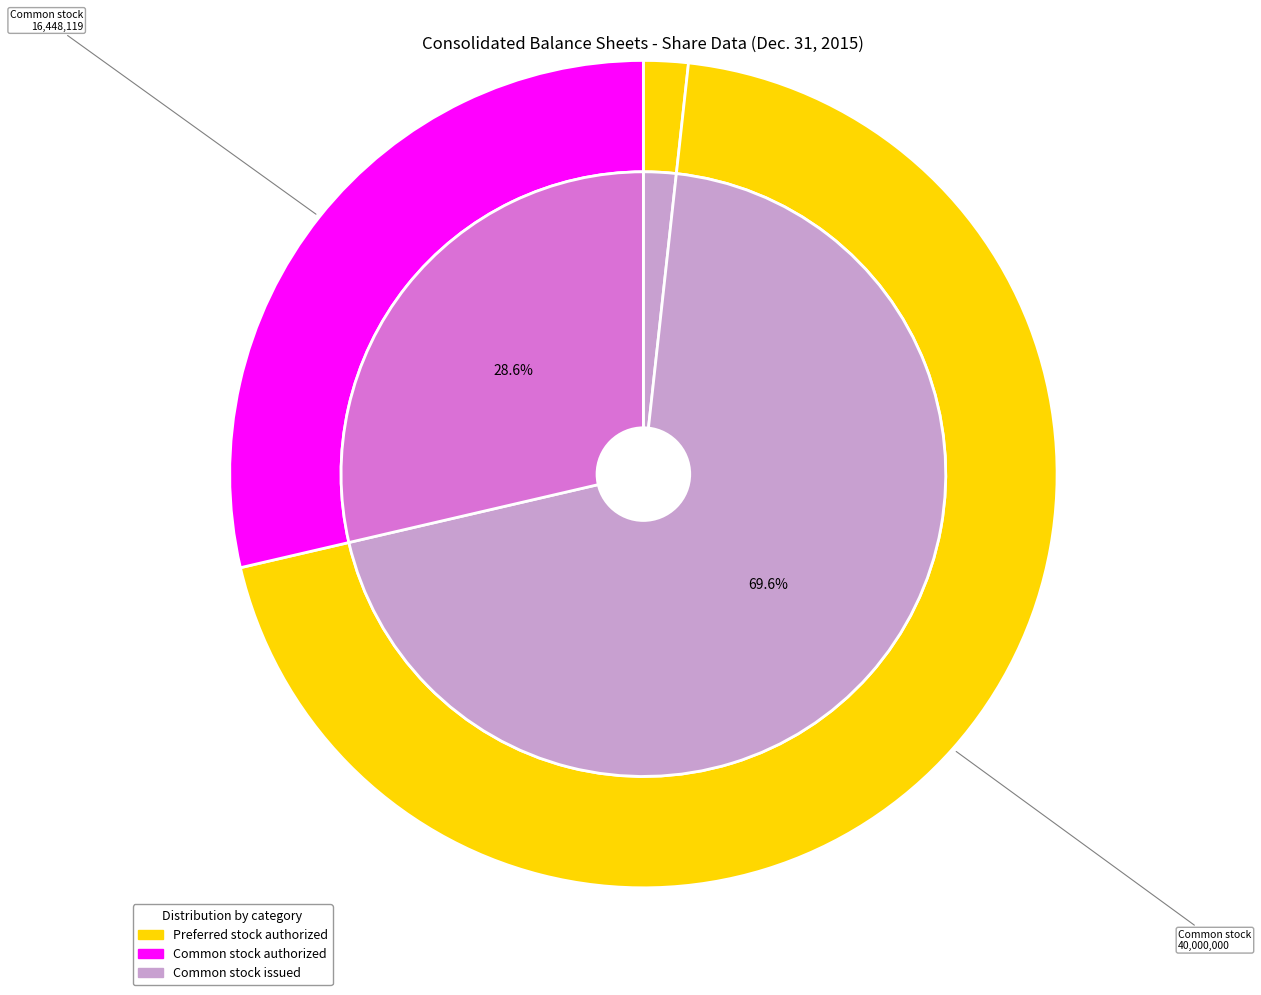

What is the largest slice in the pie chart?

Common stock, shares authorized